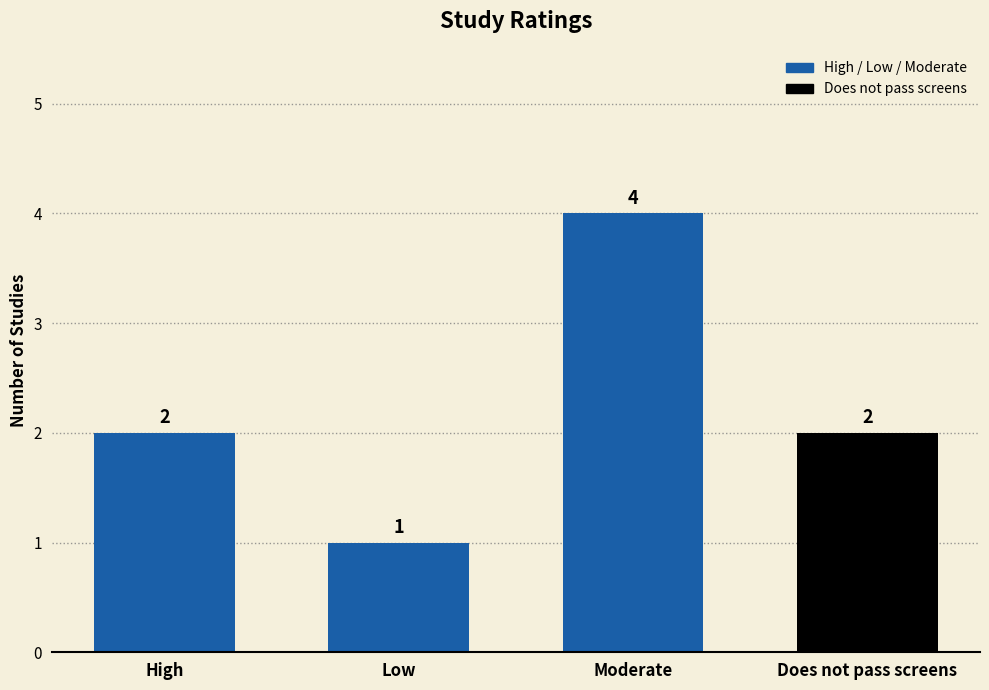

True or false: the data shows 0 at Low.

False